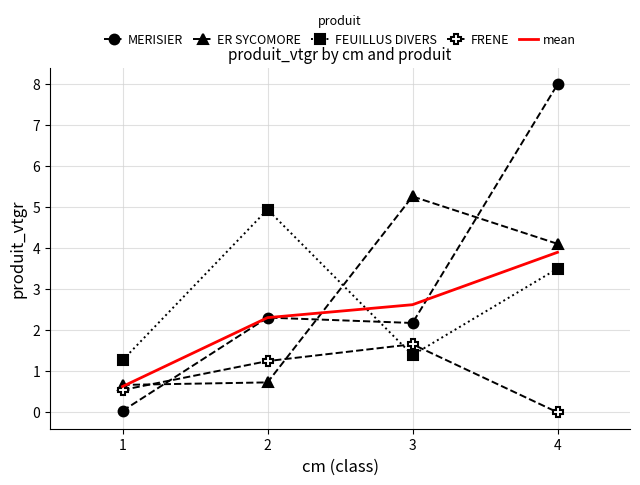

Is the value of mean at 4 greater than the value of MERISIER at 1?

Yes